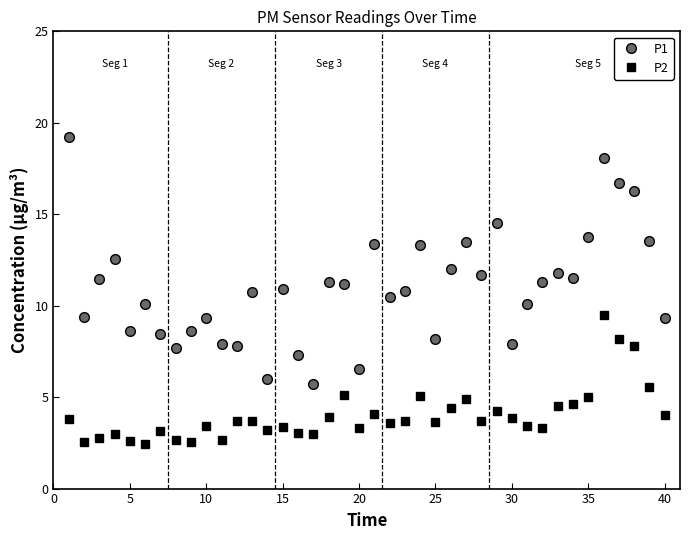

What is the minimum value for P1?

5.7